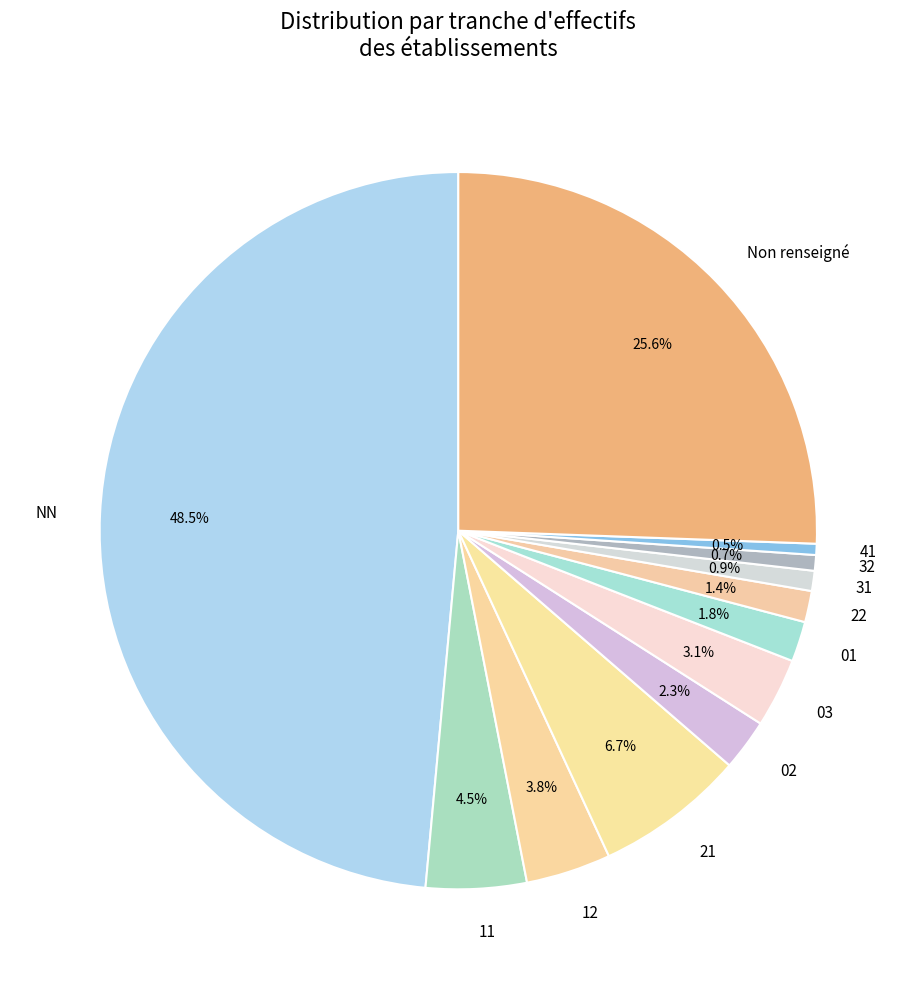

Does 03 account for over 50% of the chart?

No